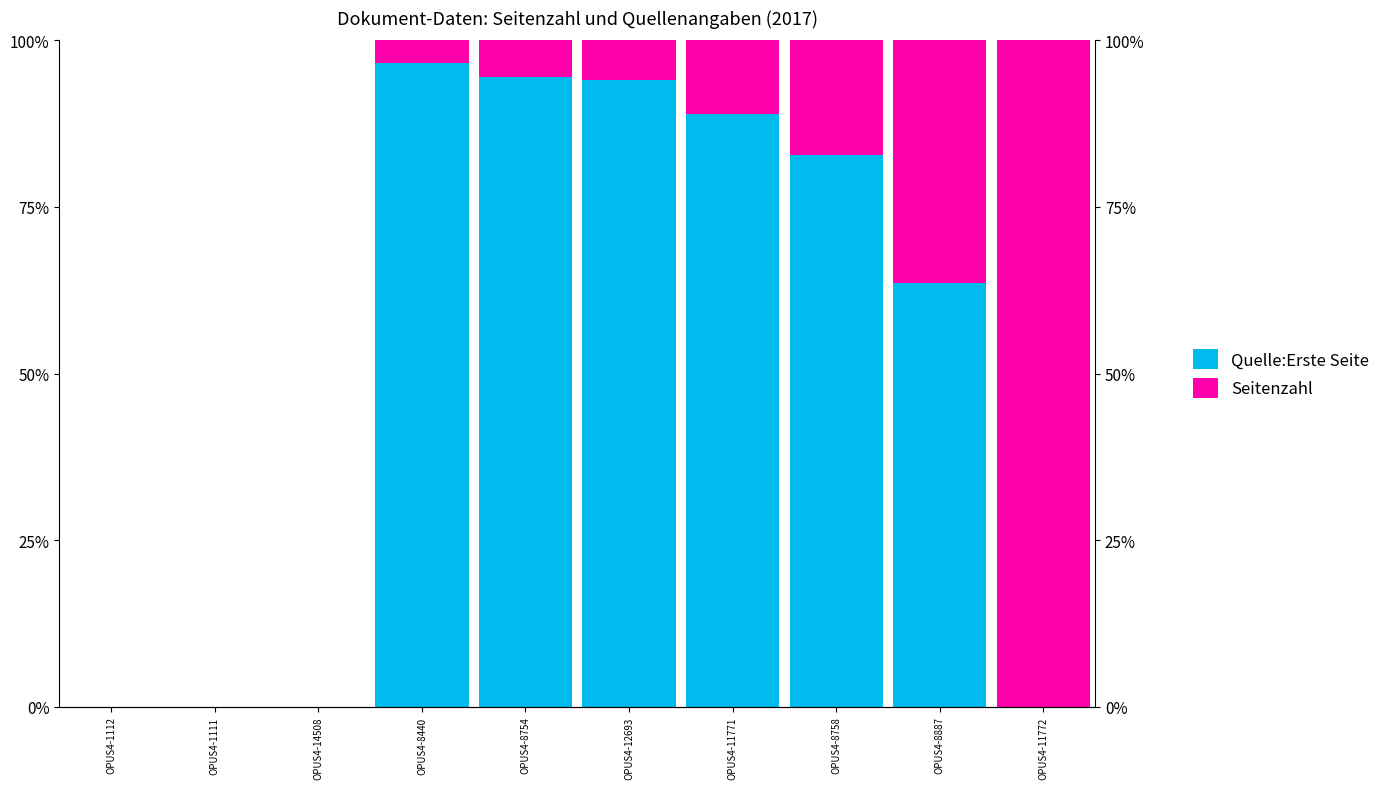

Reading left to right, list all the values displayed in this chart.

Quelle:Erste Seite: 0.0	0.0	0.0	96.6	94.4	94.0	88.9	82.9	63.6	0.0
Seitenzahl: 0.0	0.0	0.0	3.4	5.6	6.0	11.1	17.1	36.4	100.0